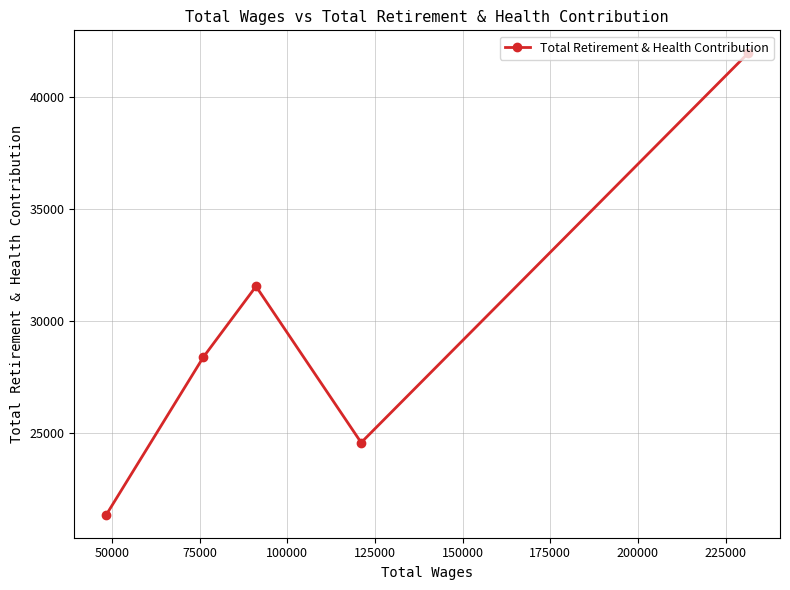

What is the difference between the second highest and second lowest values?

6968